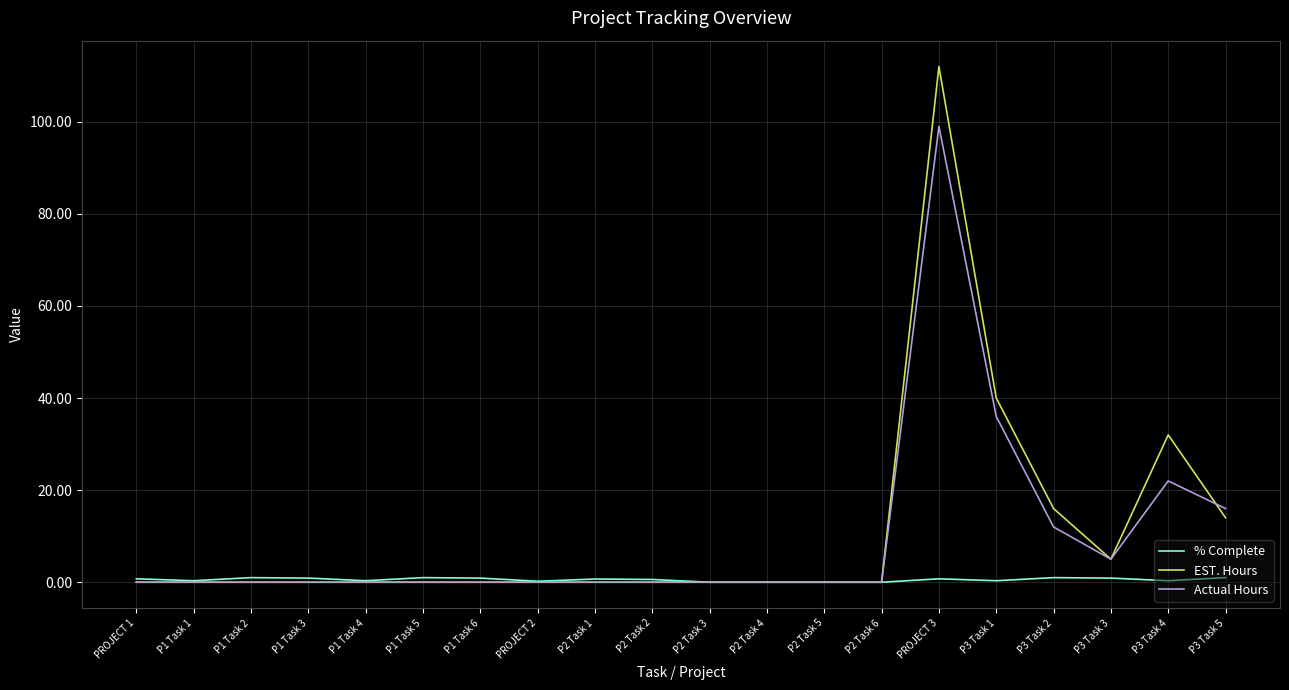

Rank the series at PROJECT 3 from lowest to highest value.

% Complete, Actual Hours, EST. Hours